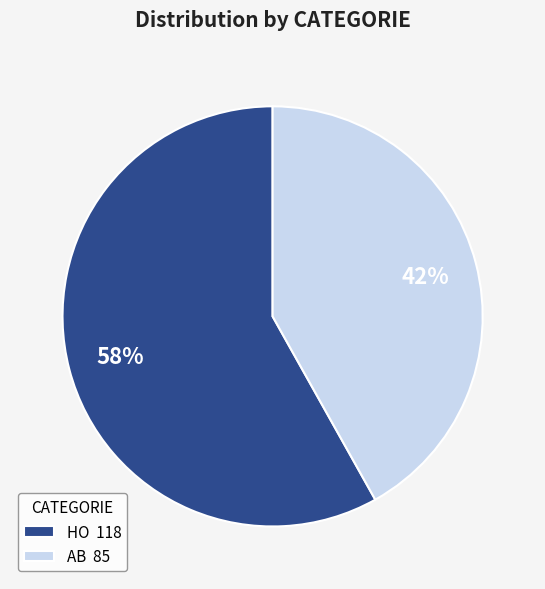

Rank the categories by value from lowest to highest.

AB, HO